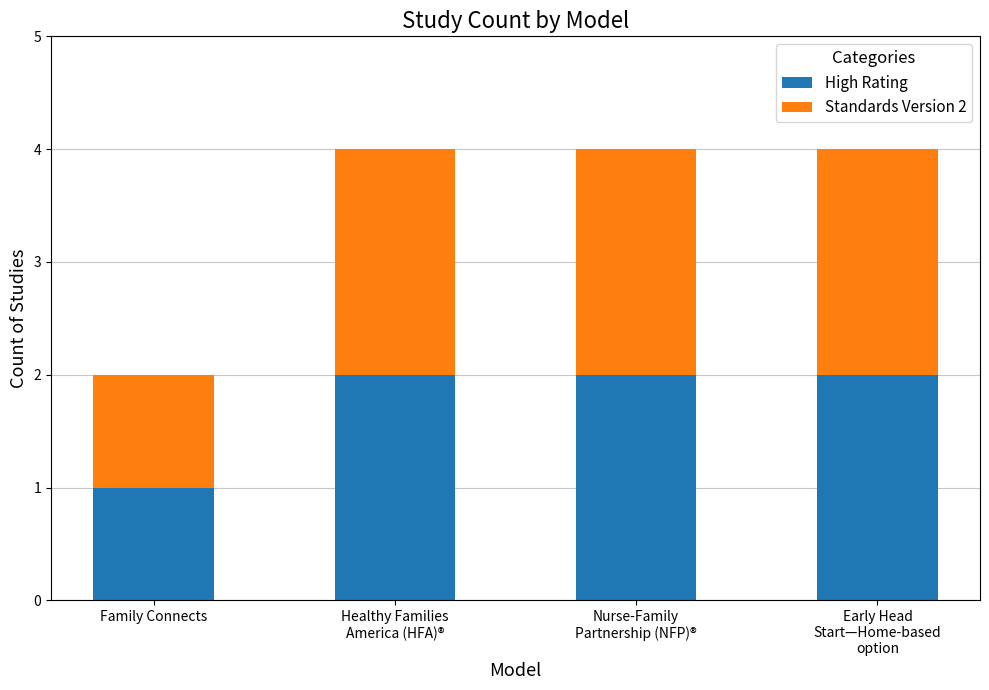

The value of High Rating at Family Connects is 1. True or false?

True